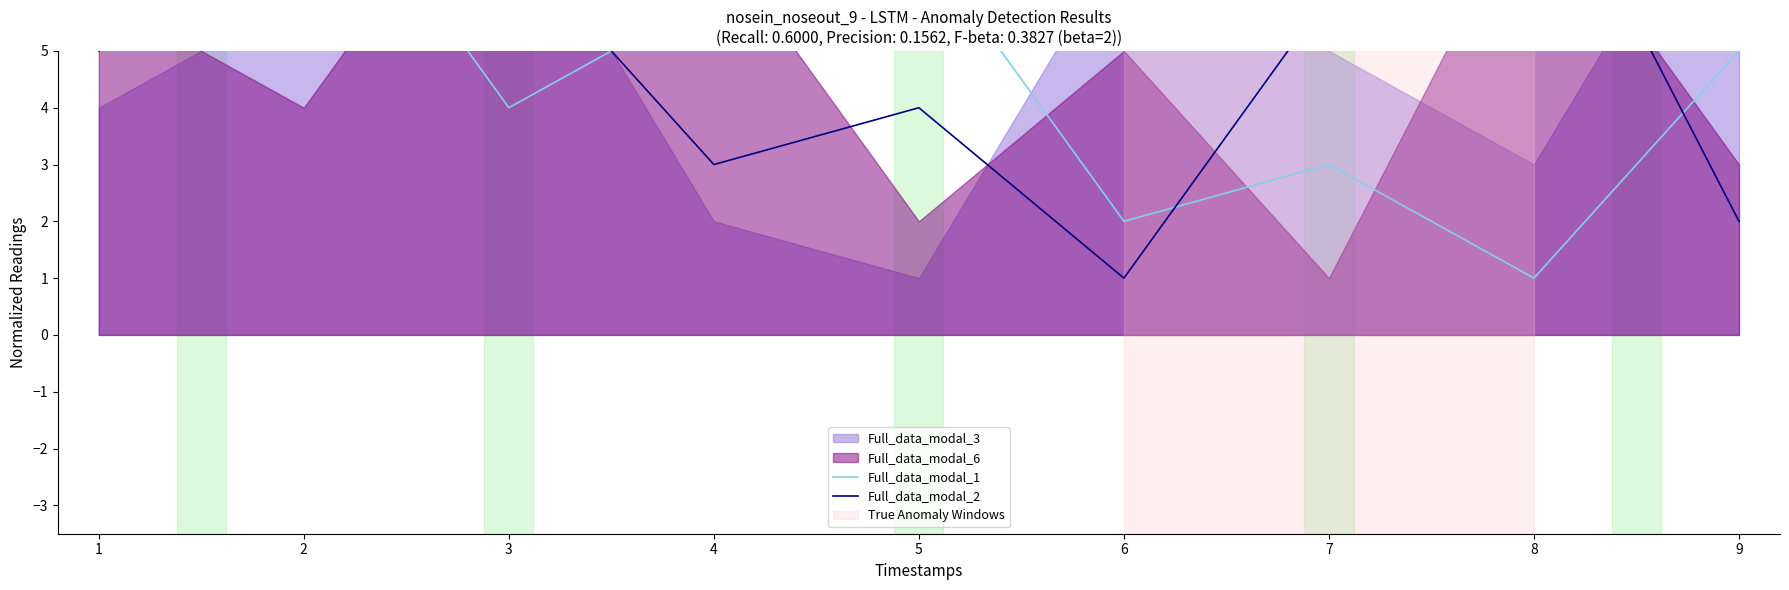

In Full_data_modal_2, how many points are higher than both neighbors (excluding endpoints)?

3